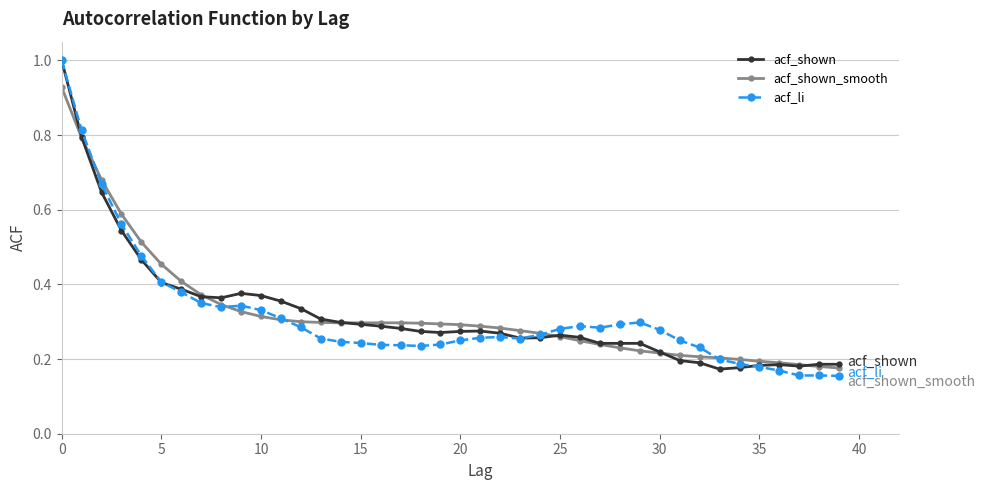

At how many categories does at least one series exceed 0?

40